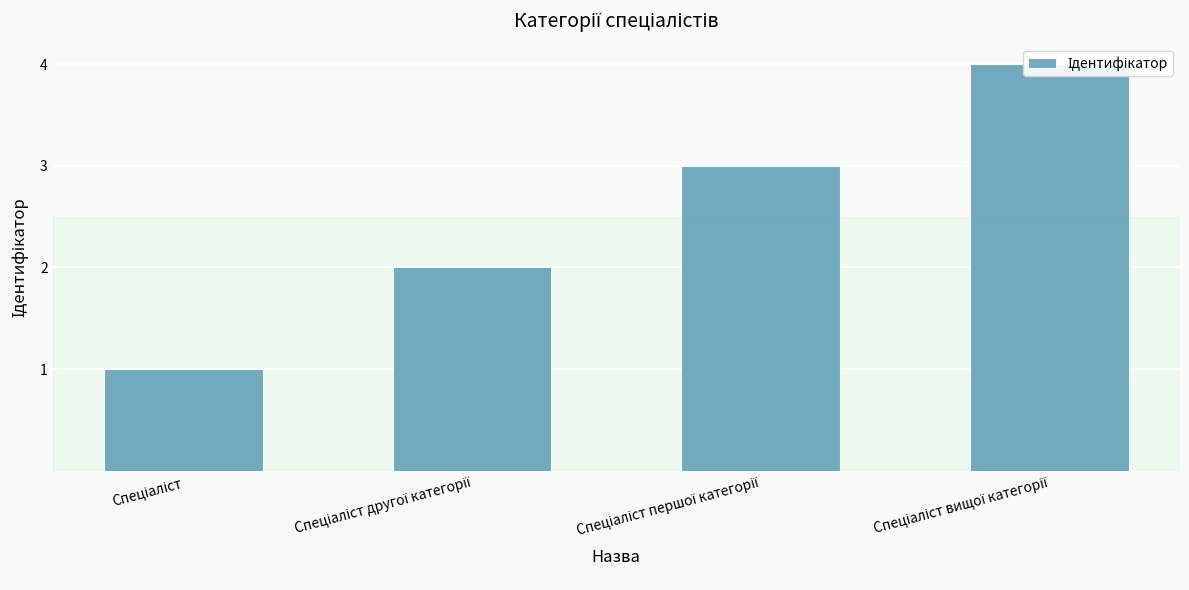

The chart shows a value of 4 at Спеціаліст вищої категорії. True or false?

True